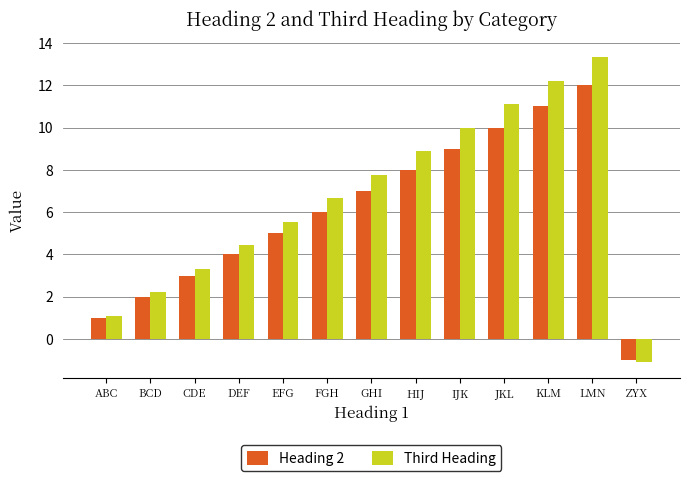

Is it true that Heading 2 equals 7.0 at GHI?

True